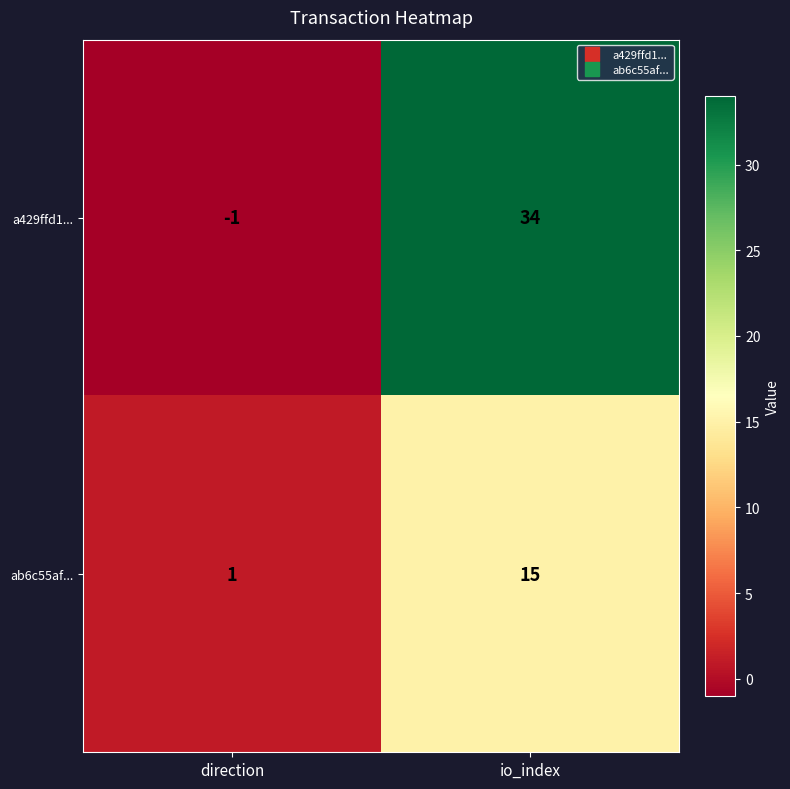

Which series has the largest total across all categories?

a429ffd1...